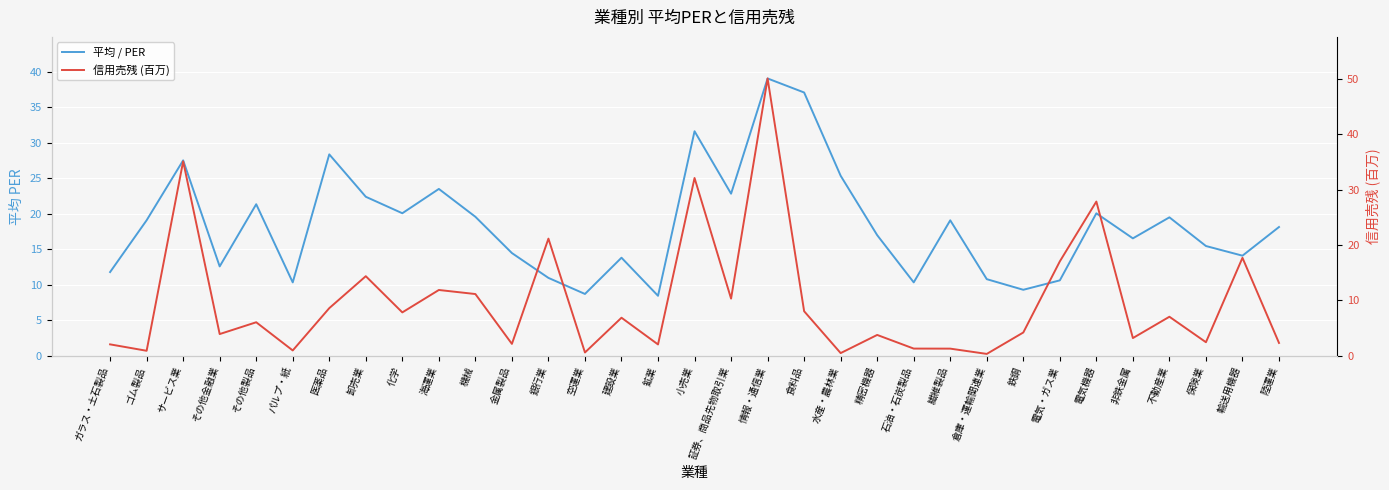

The 信用売残 (百万) series shows 1.4 at ゴム製品. True or false?

False